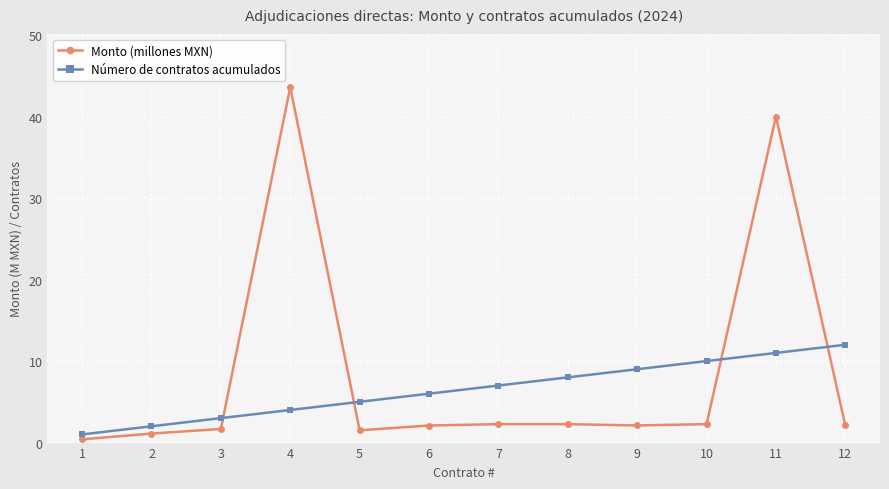

What is the spread (max minus min) of values at 2?

0.9